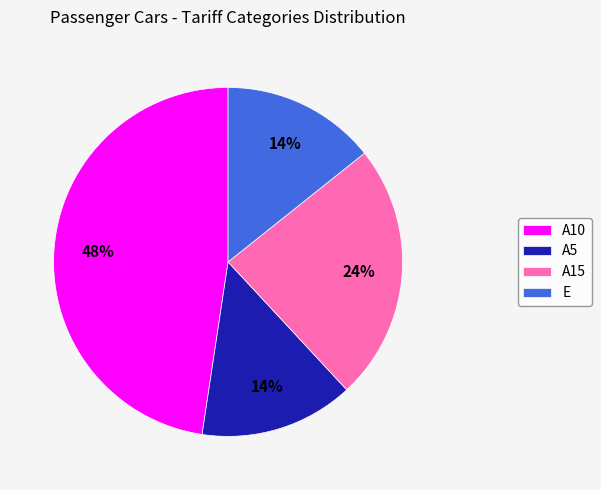

Is it true that A5 is 9% of the pie?

False